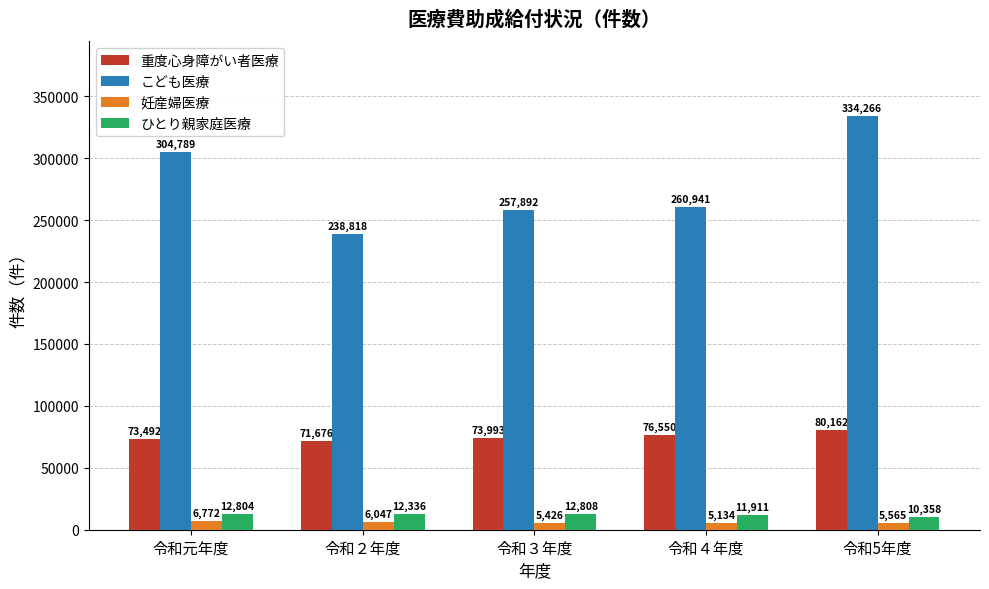

Rank the series by their maximum value, from lowest to highest.

妊産婦医療, ひとり親家庭医療, 重度心身障がい者医療, こども医療